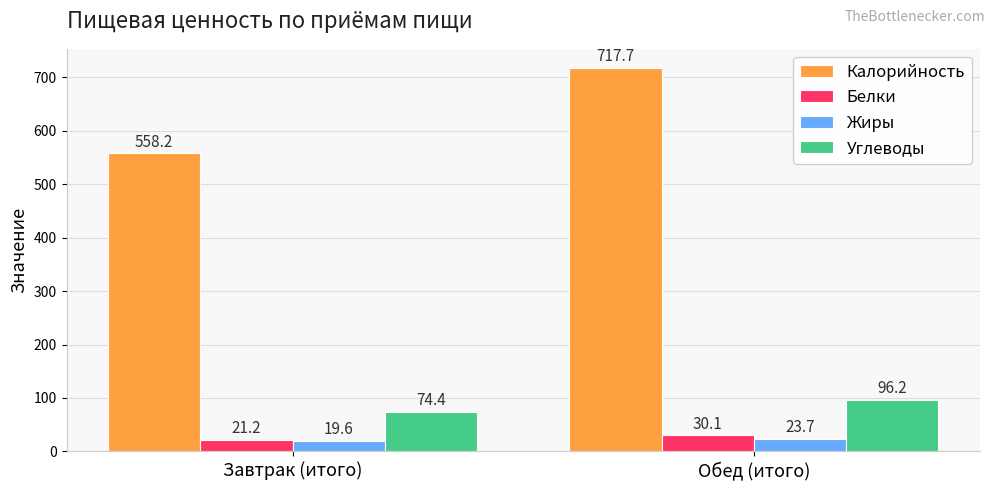

Reading right to left, what are all the values shown in this chart?

Калорийность: 717.7	558.2
Белки: 30.1	21.2
Жиры: 23.7	19.6
Углеводы: 96.2	74.4